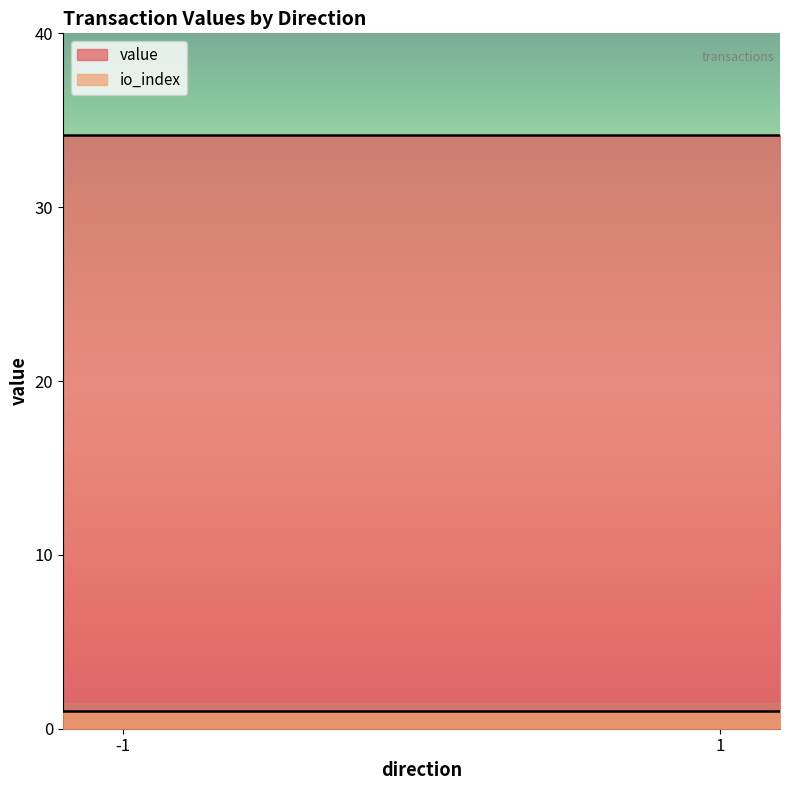

What is the difference between the maximum and minimum values in the io_index series?

0.0